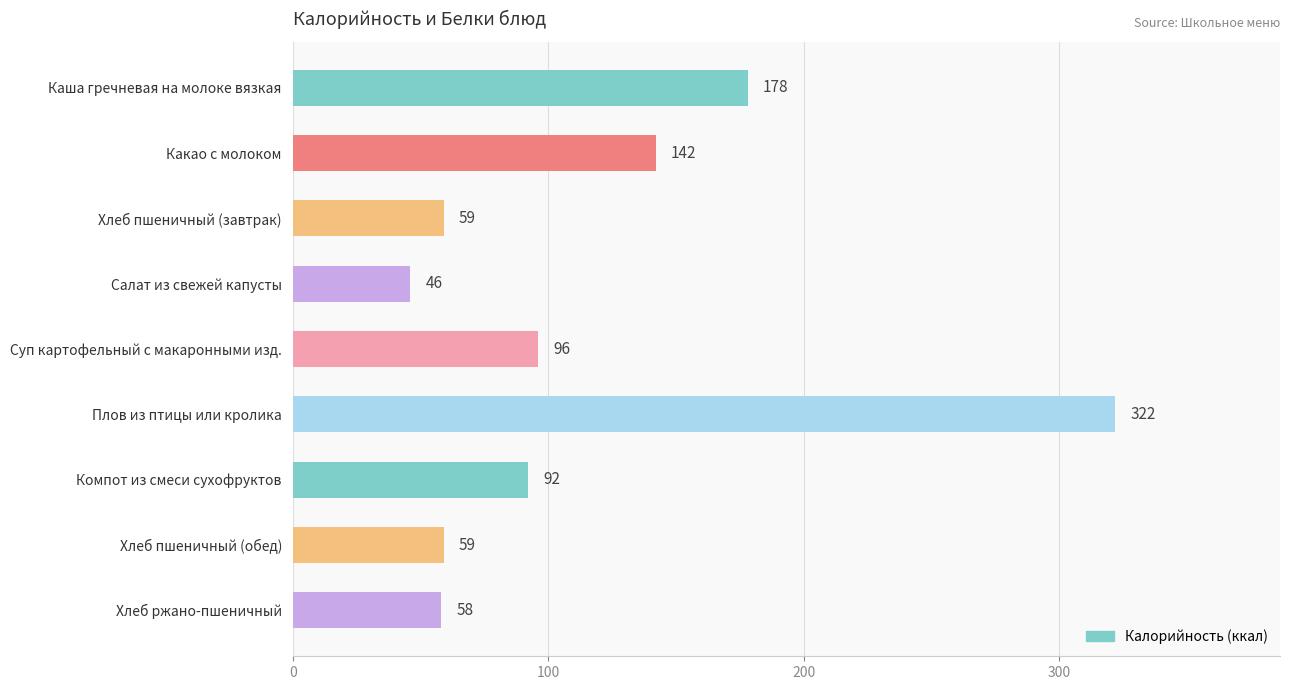

What is the average value?

117